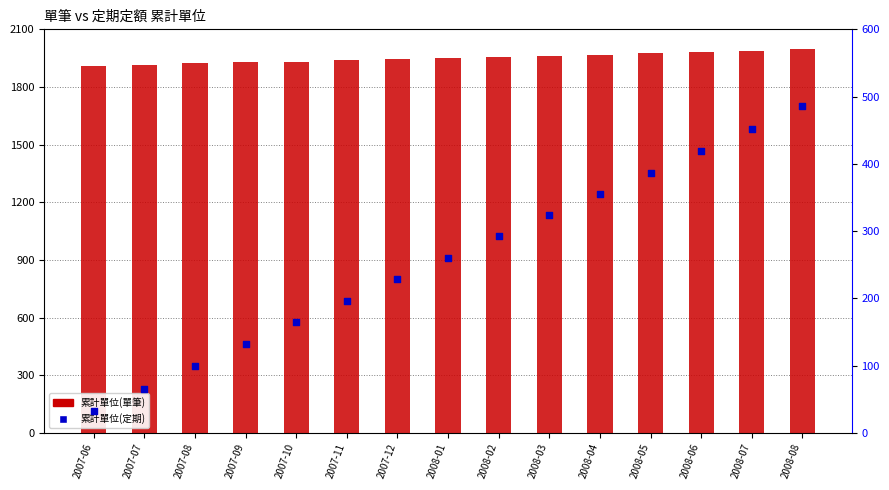

What is the total value across all series at 2007-06?

1943.4